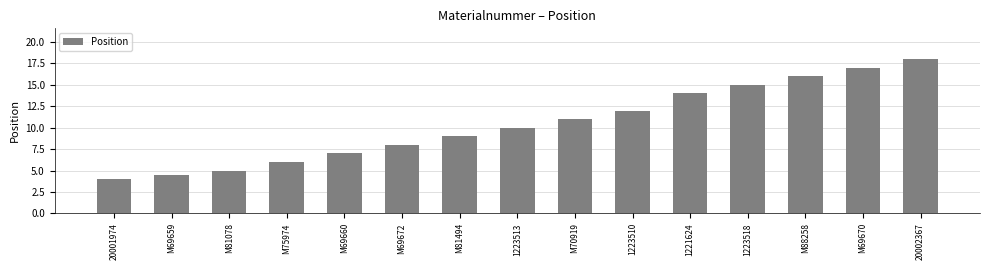

What is the sum of the values at M81078 and M88258?

21.0